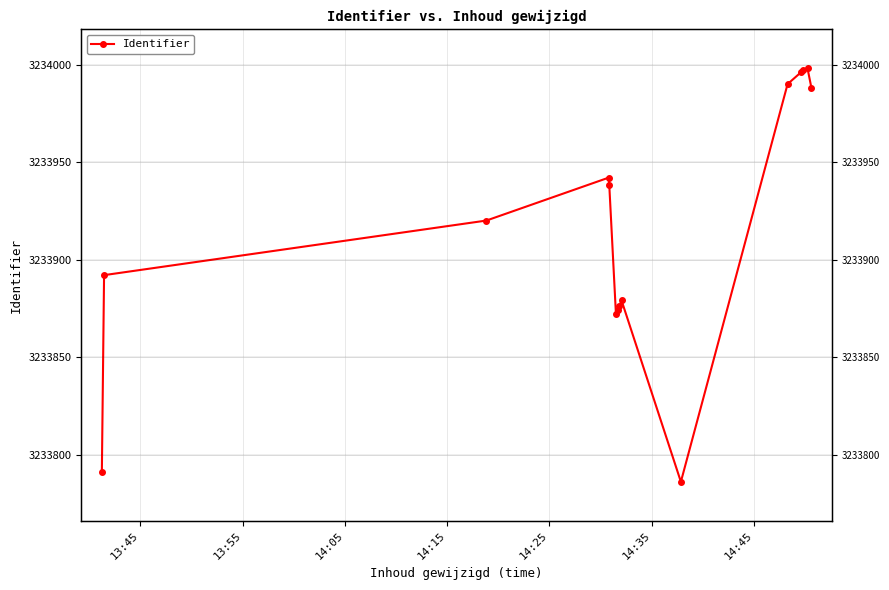

What is the ratio of the value at 13:55 to the value at 14:25?

1.0